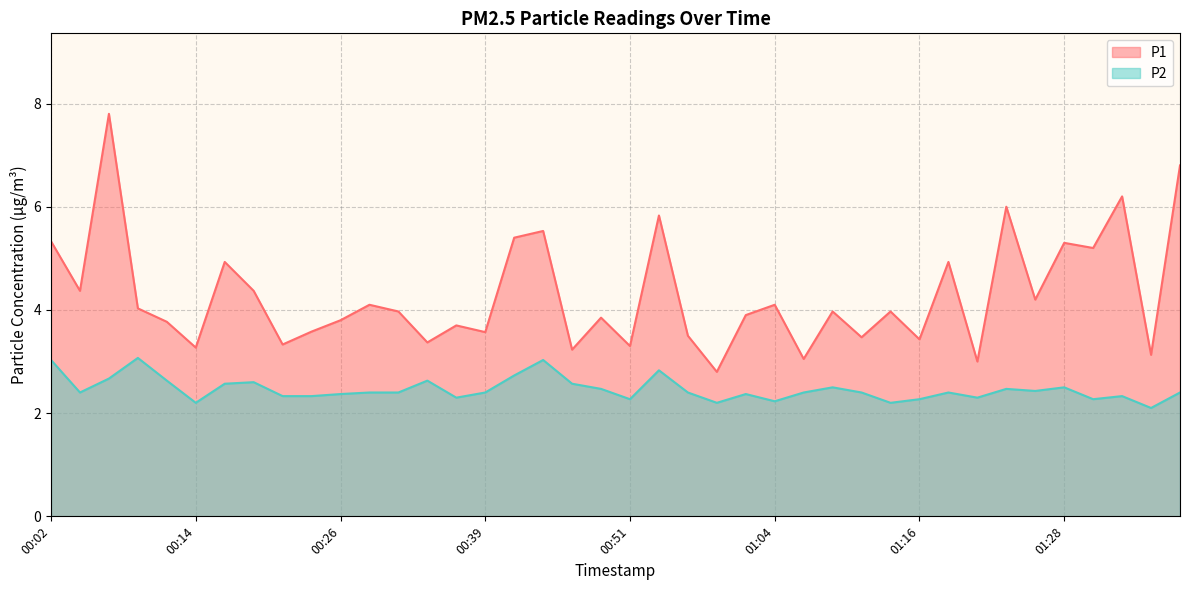

What is the maximum value for P1?

7.8